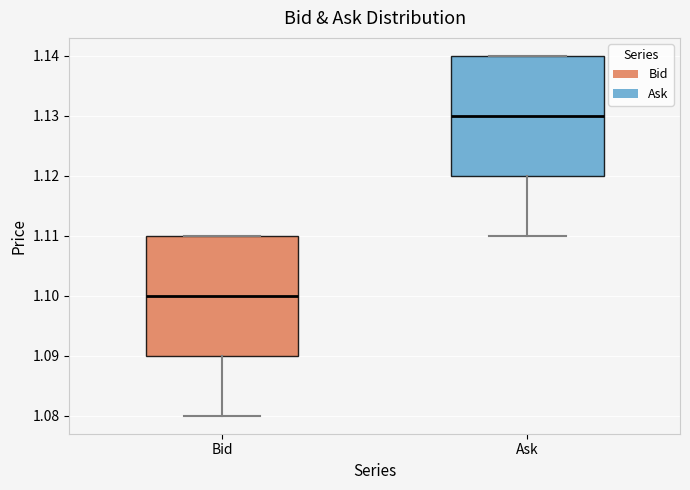

Reading left to right, read every box against the y-axis: the position of its median line, the range the box covers, and the ends of its whiskers. The values are not printed on the chart, so give them approximately, as read against the axis.

Bid: median 1.10, box 1.09 to 1.11, whiskers 1.08 to 1.11
Ask: median 1.13, box 1.12 to 1.14, whiskers 1.11 to 1.14